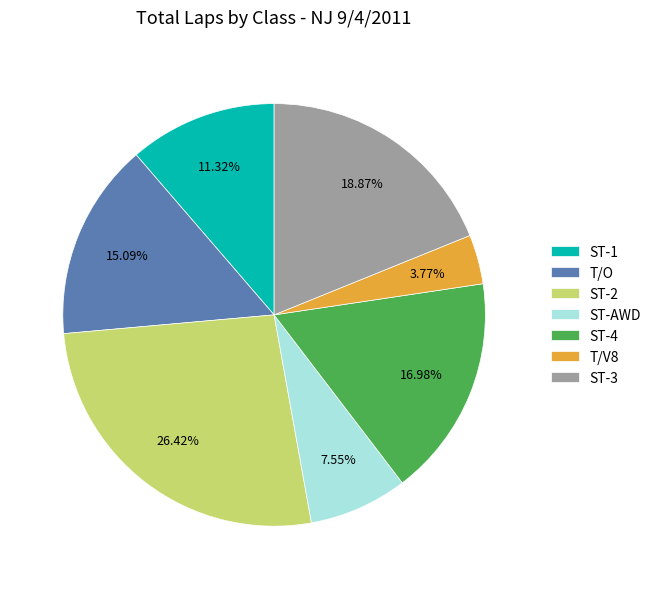

Rank the categories by value from lowest to highest.

T/V8, ST-AWD, ST-1, T/O, ST-4, ST-3, ST-2